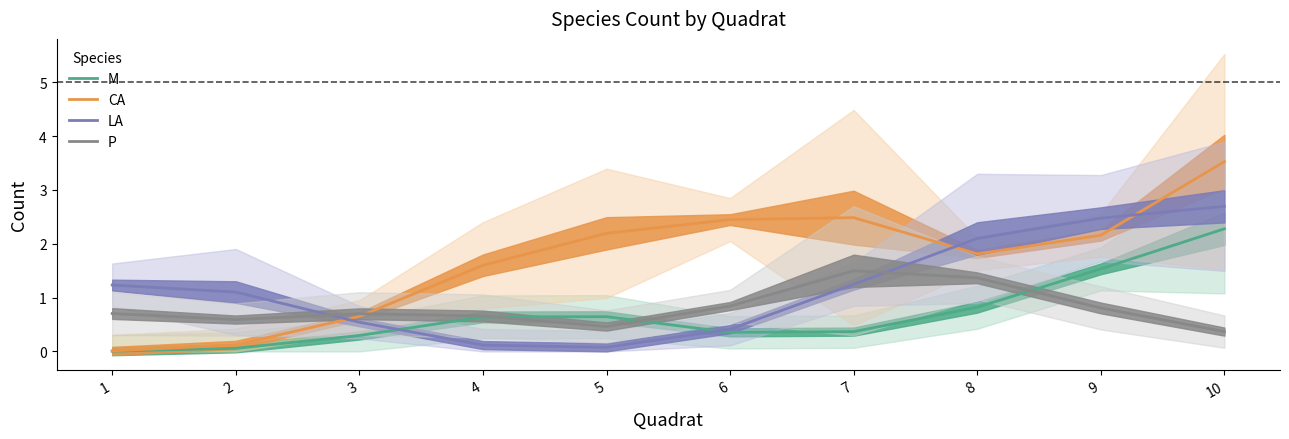

List the labels in order of LA value, largest first.

10, 9, 8, 7, 1, 2, 3, 6, 4, 5